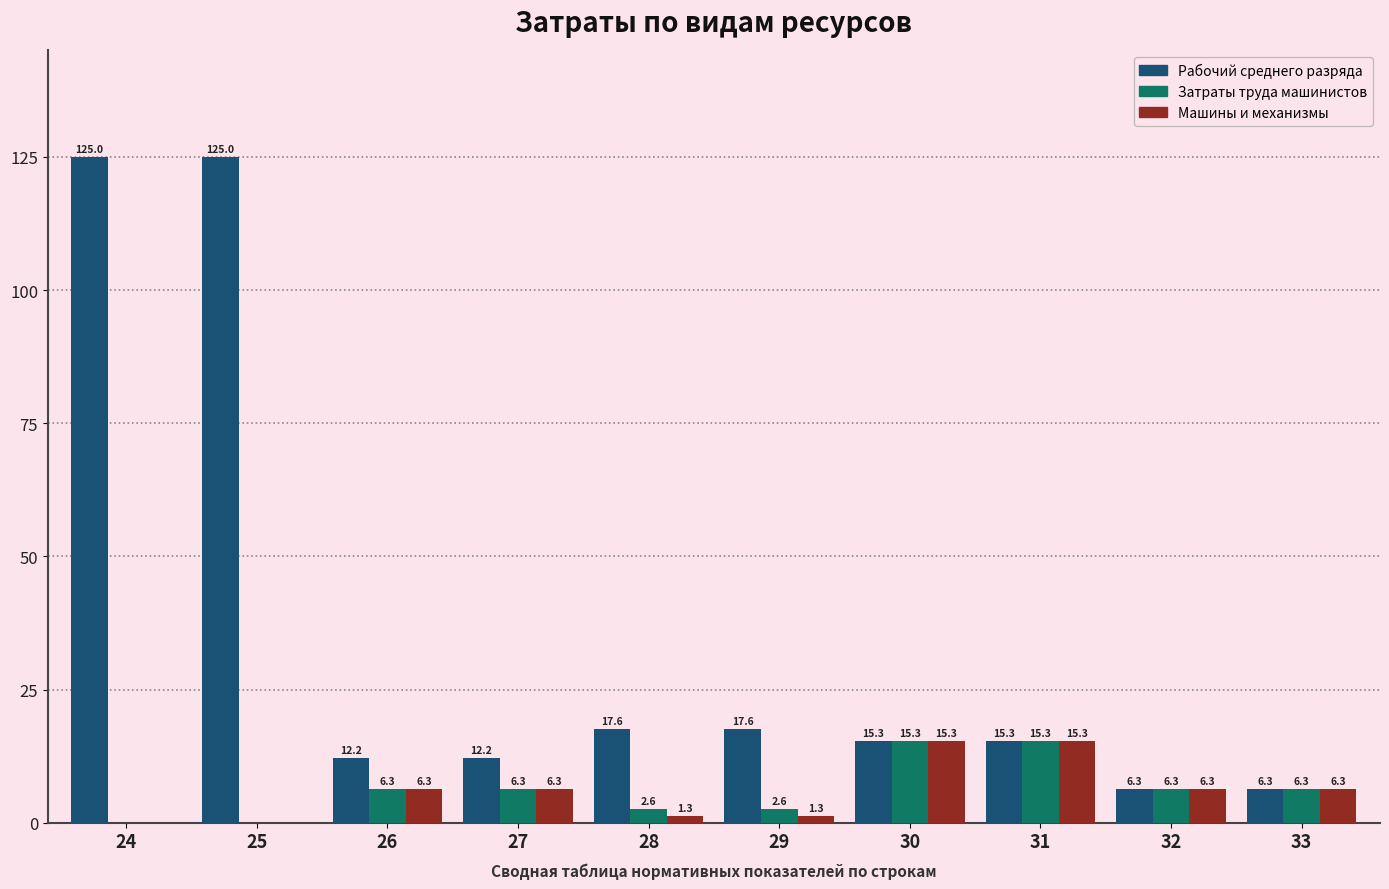

At which label does Затраты труда машинистов first exceed 6?

26